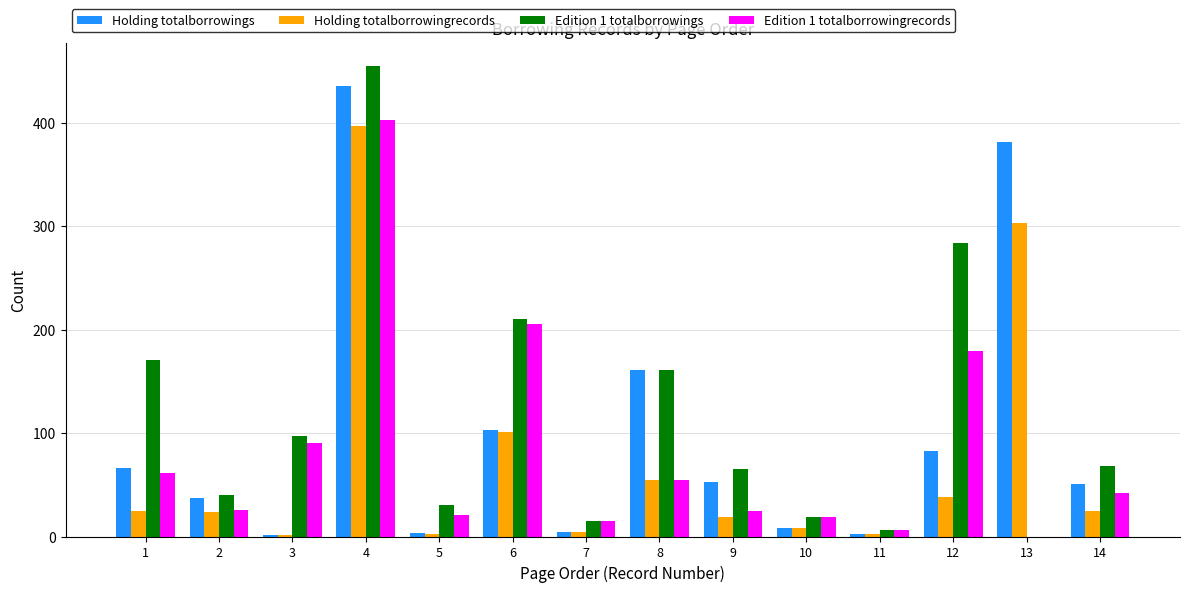

Where is Edition 1 totalborrowingrecords nearest to the value 201?

6